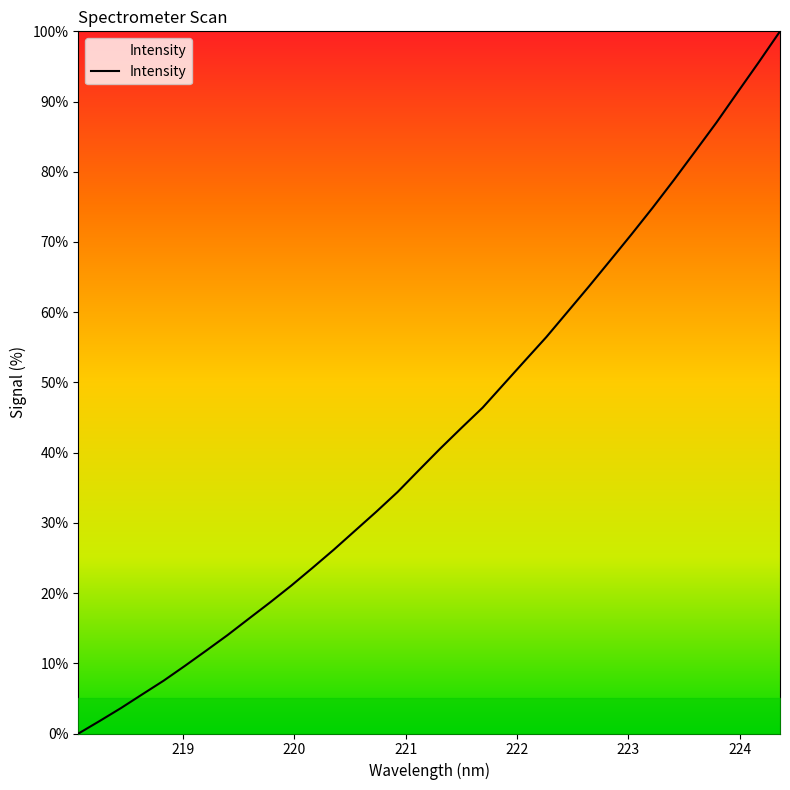

What is the difference between the maximum and minimum values?

100.0